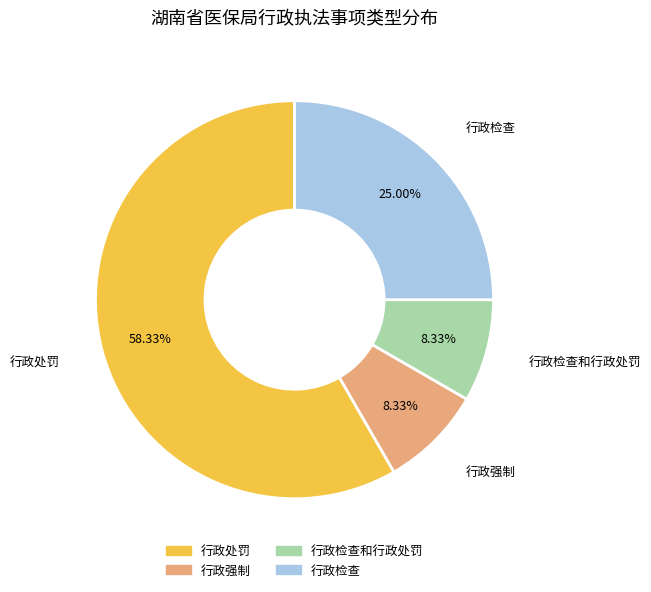

Is the sum of 行政处罚 and 行政强制 greater than half?

Yes